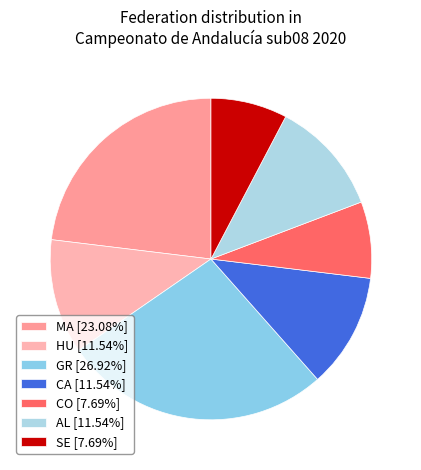

What is the largest slice in the pie chart?

GR